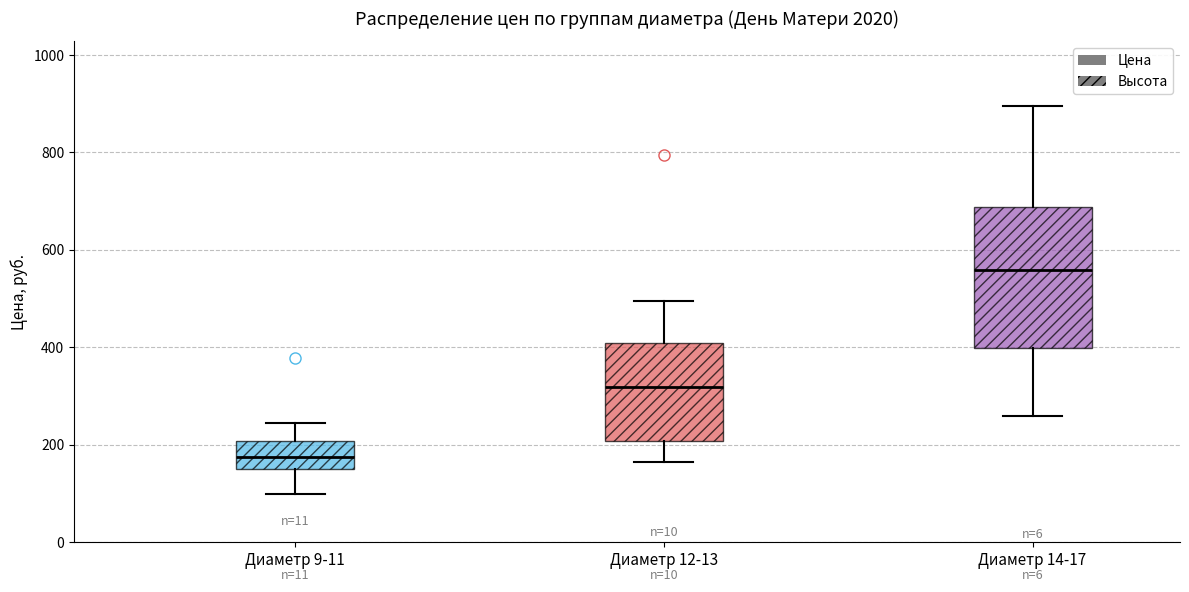

Where does the median line of the box for Диаметр 14-17 sit on the y-axis? The values are not printed on the chart, so give them approximately, as read against the axis.

560